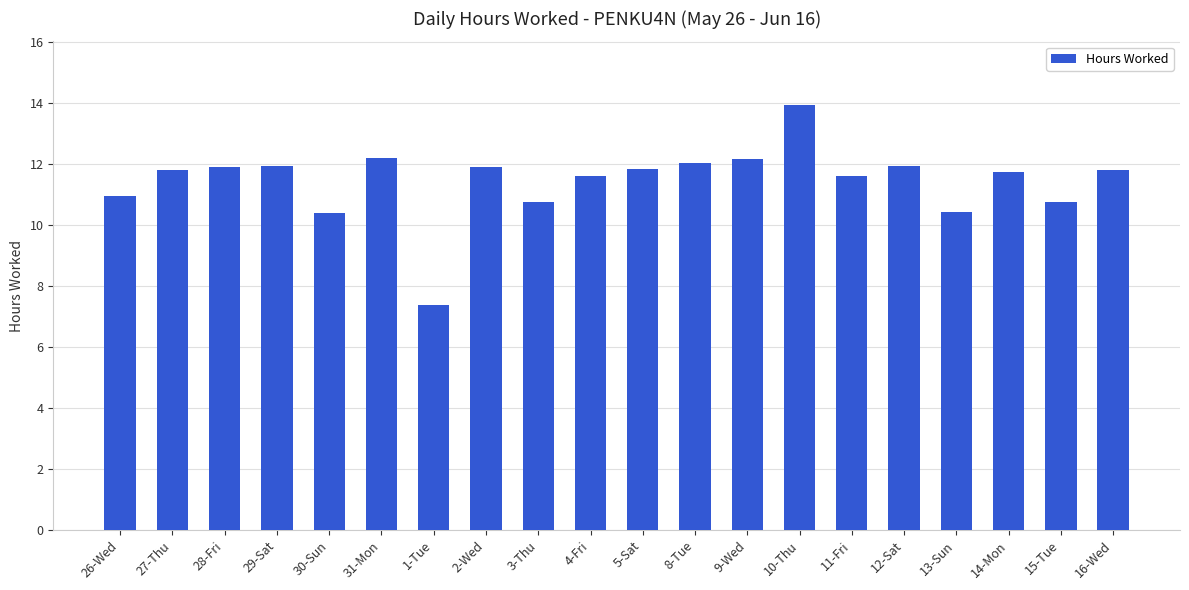

What is the difference between the values at 3-Thu and 12-Sat?

1.2